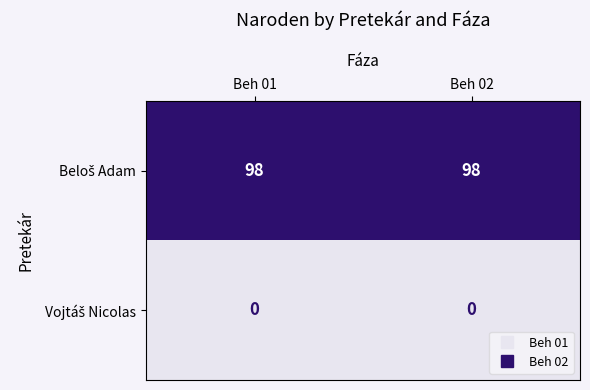

What is the greatest value displayed?

98